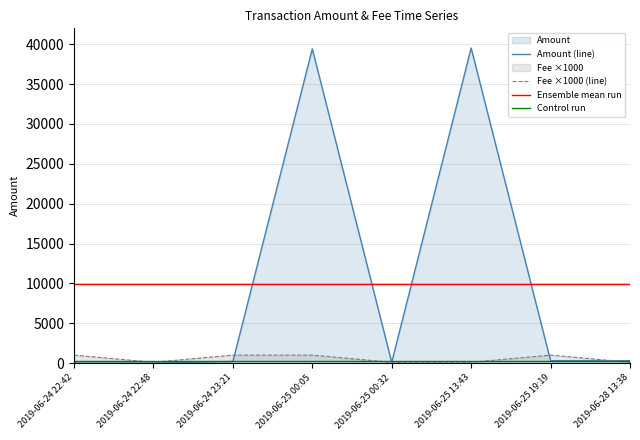

At which label does Fee reach its peak?

2019-06-24 22:42